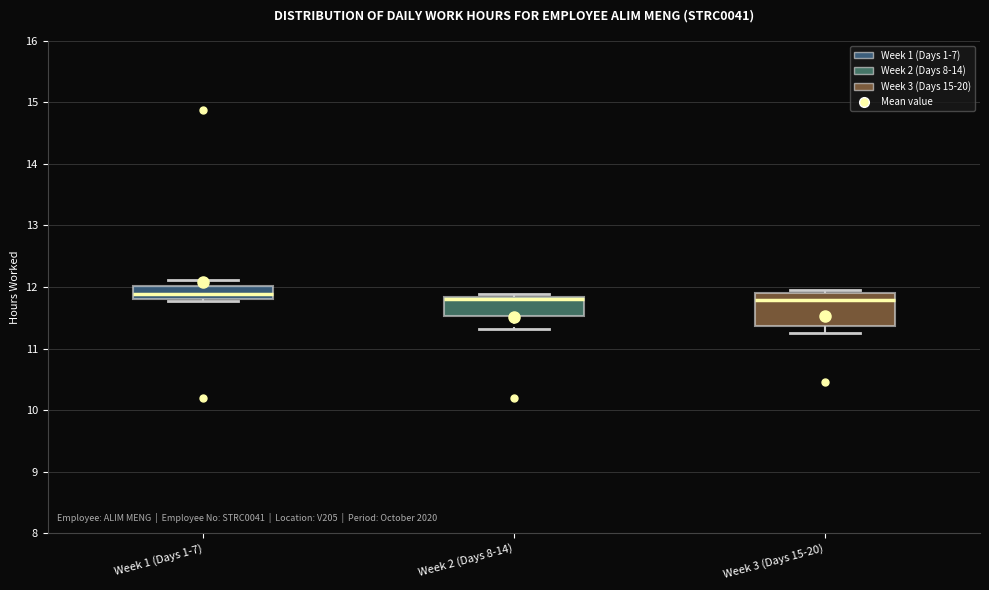

Where does the median line of the box for Week 3 (Days 15-20) sit on the y-axis? The values are not printed on the chart, so give them approximately, as read against the axis.

11.8